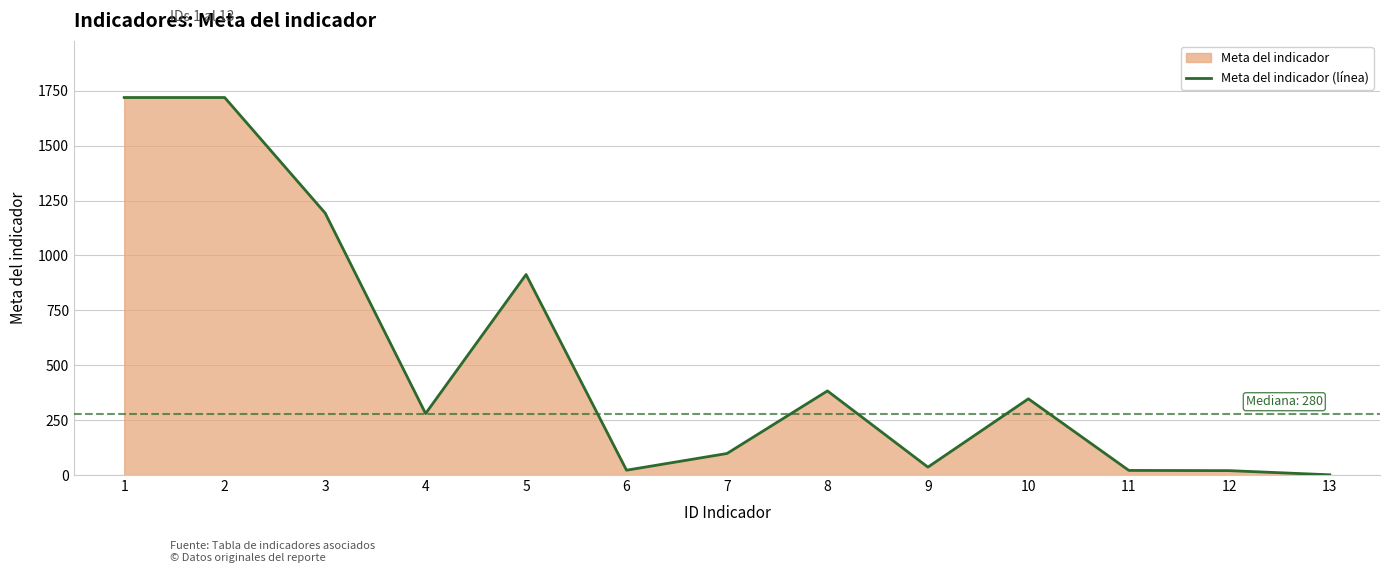

How many values are below 280?

6